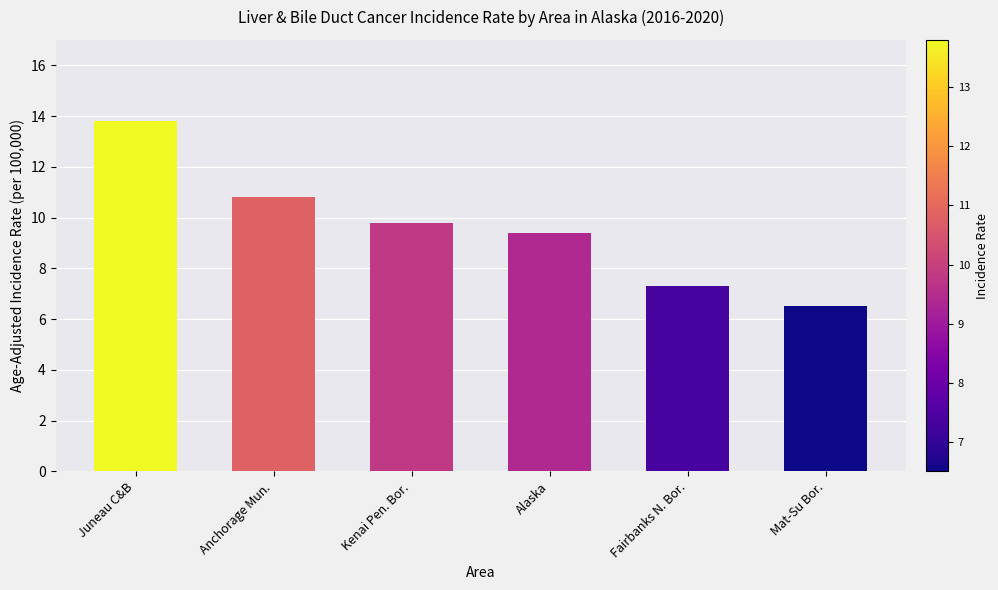

Reading left to right, list all the values displayed in this chart.

Juneau C&B=13.8	Anchorage Mun.=10.8	Kenai Pen. Bor.=9.8	Alaska=9.4	Fairbanks N. Bor.=7.3	Mat-Su Bor.=6.5